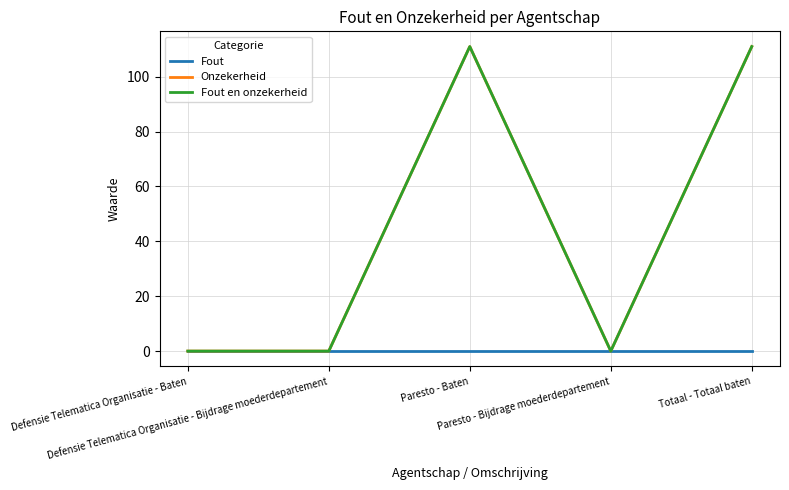

True or false: Fout en onzekerheid has more than 0 interior local peaks.

True